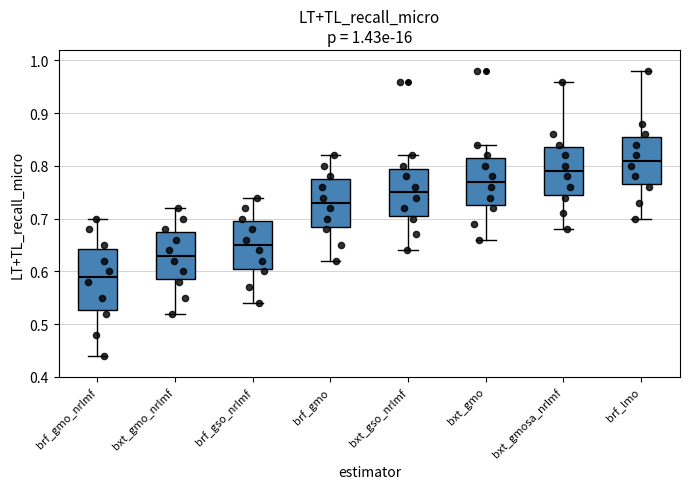

Which box has the highest median line?

brf_lmo